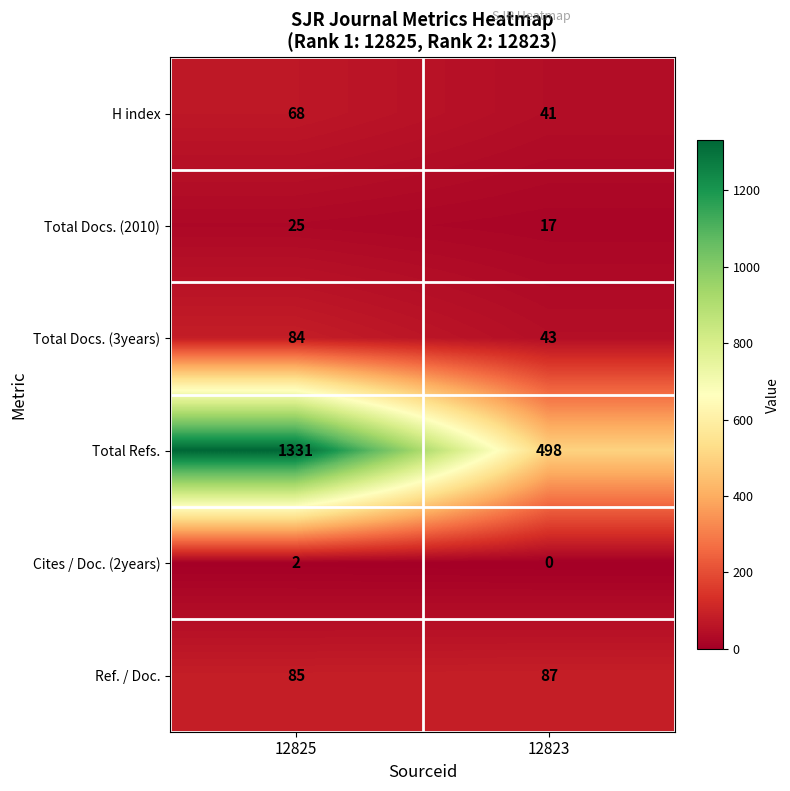

What is the spread (max minus min) of values at 12823?

498